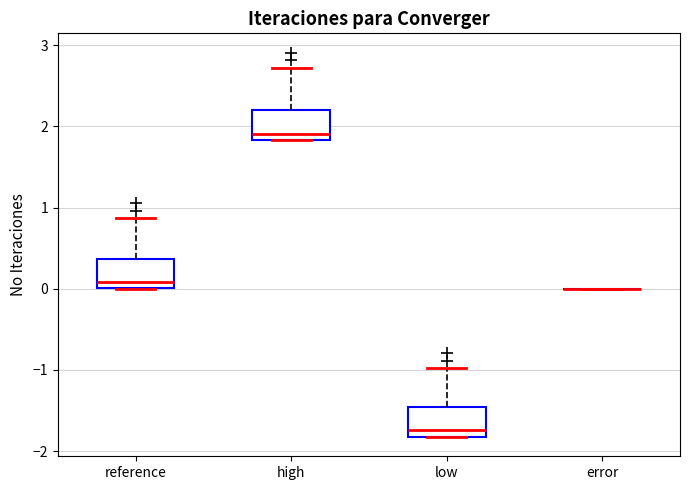

Reading left to right, read every box against the y-axis: the position of its median line, the range the box covers, and the ends of its whiskers. The values are not printed on the chart, so give them approximately, as read against the axis.

reference: median 0.1, box 0.0 to 0.4, whiskers 0.0 to 0.9
high: median 1.9, box 1.8 to 2.2, whiskers 1.8 to 2.7
low: median -1.7, box -1.8 to -1.5, whiskers -1.8 to -1.0
error: box collapsed to a line at 0.0, whiskers 0.0 to 0.0